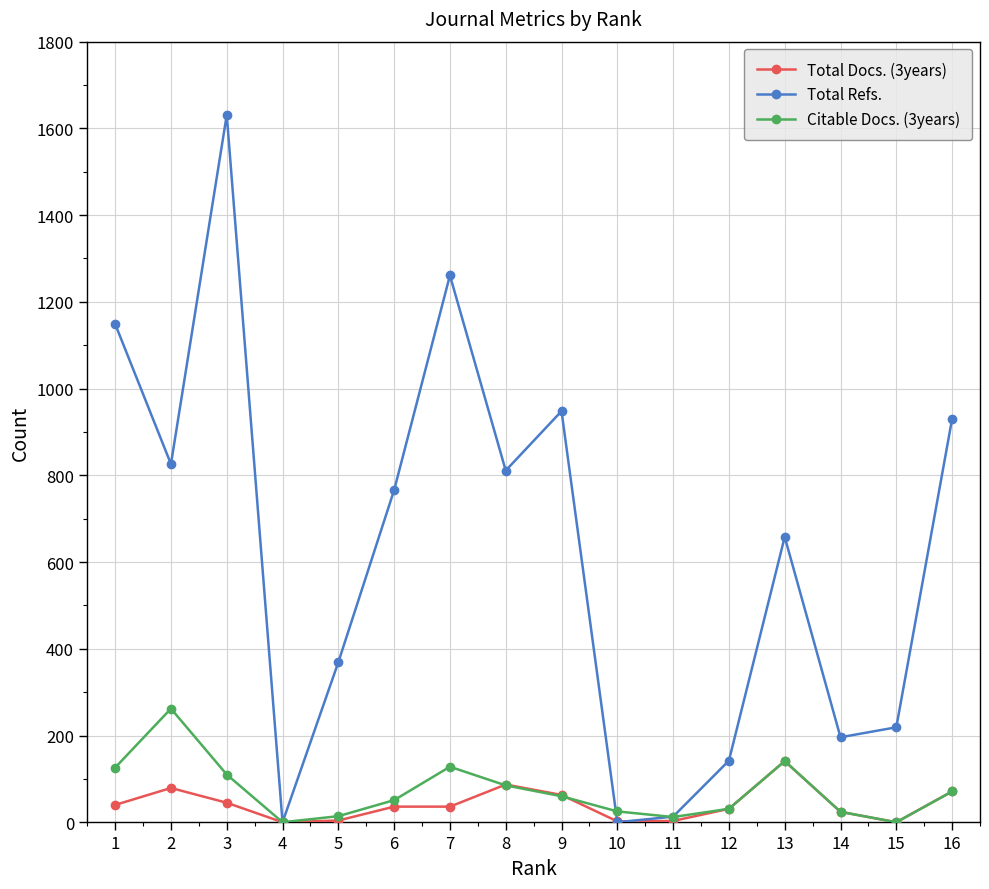

The value of Total Docs. (3years) at 2 is 141. True or false?

False